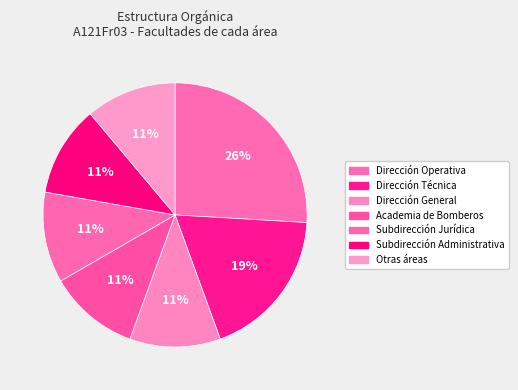

How many slices are in this pie chart?

7